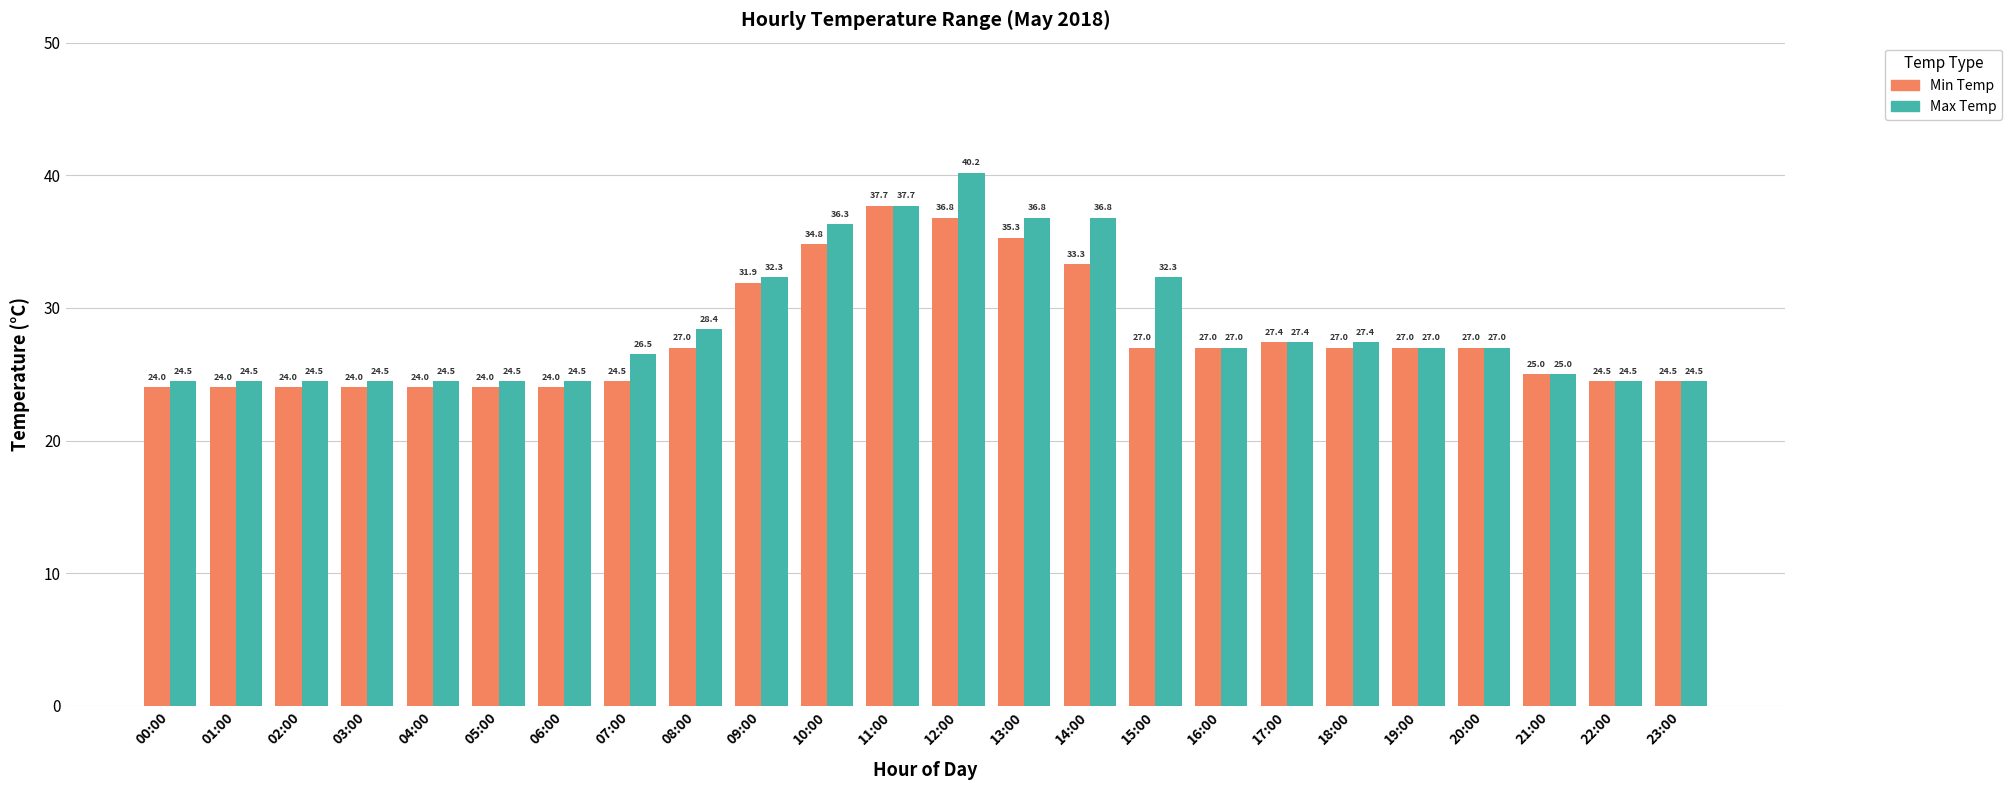

What position from the left is 04:00?

5